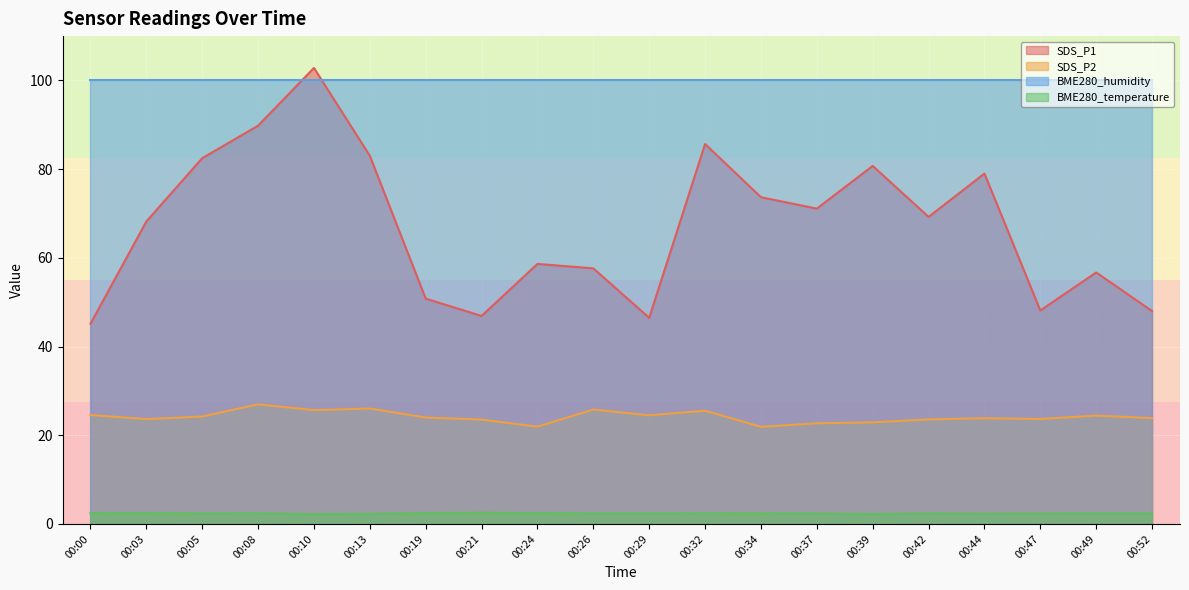

Count the number of data series in this chart.

4